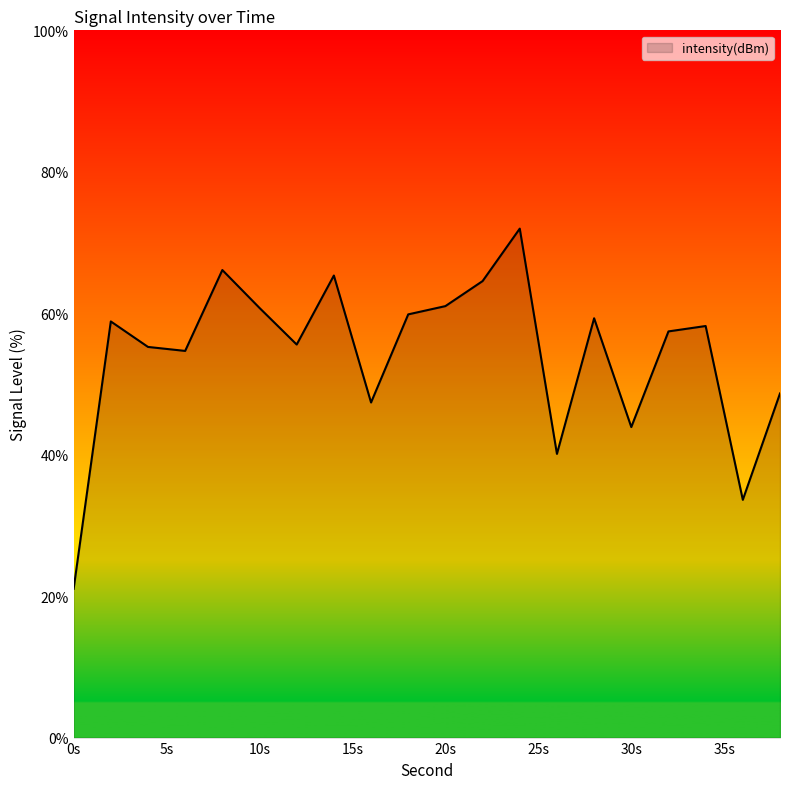

How many lines are shown in the chart?

1